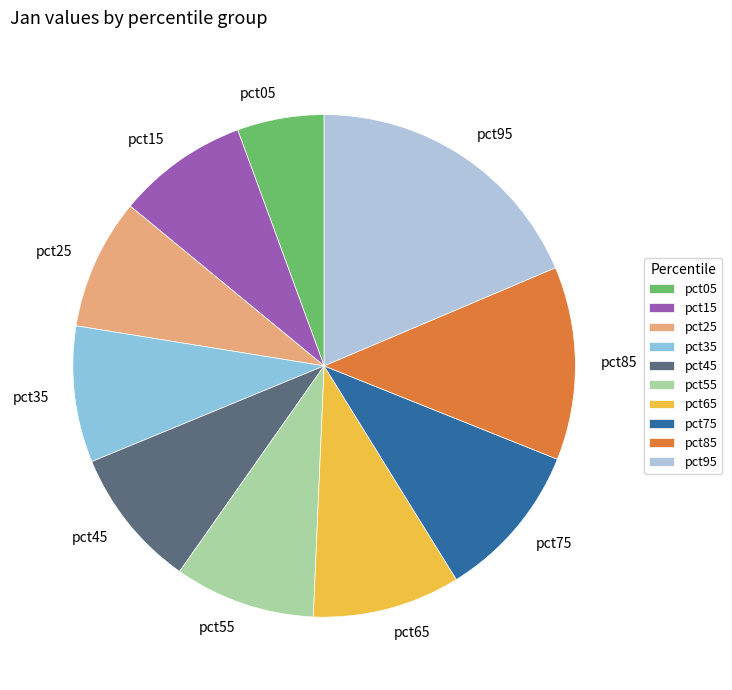

Is it true that pct35 is 24% of the pie?

False